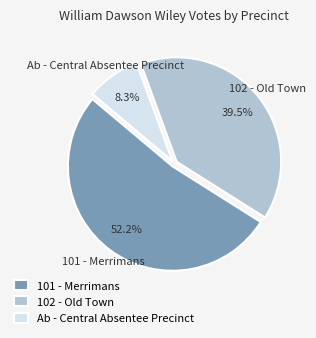

What is the total percentage of 101 - Merrimans and Ab - Central Absentee Precinct?

60.5%